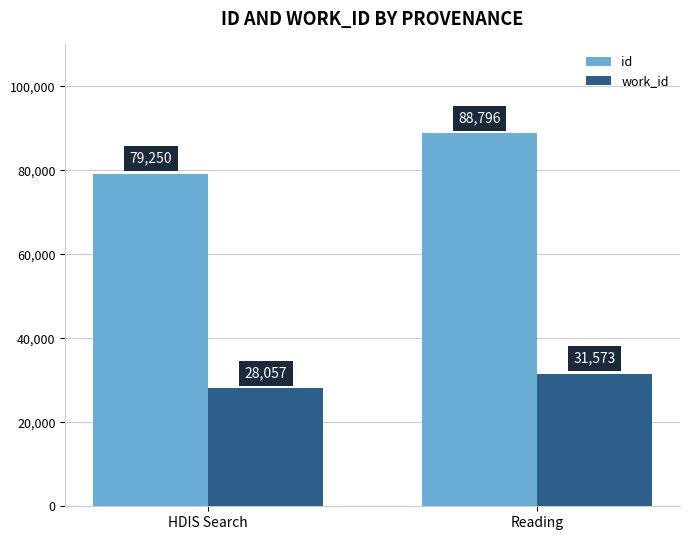

Reading left to right, list all the values displayed in this chart.

id: 79250	88796
work_id: 28057	31573